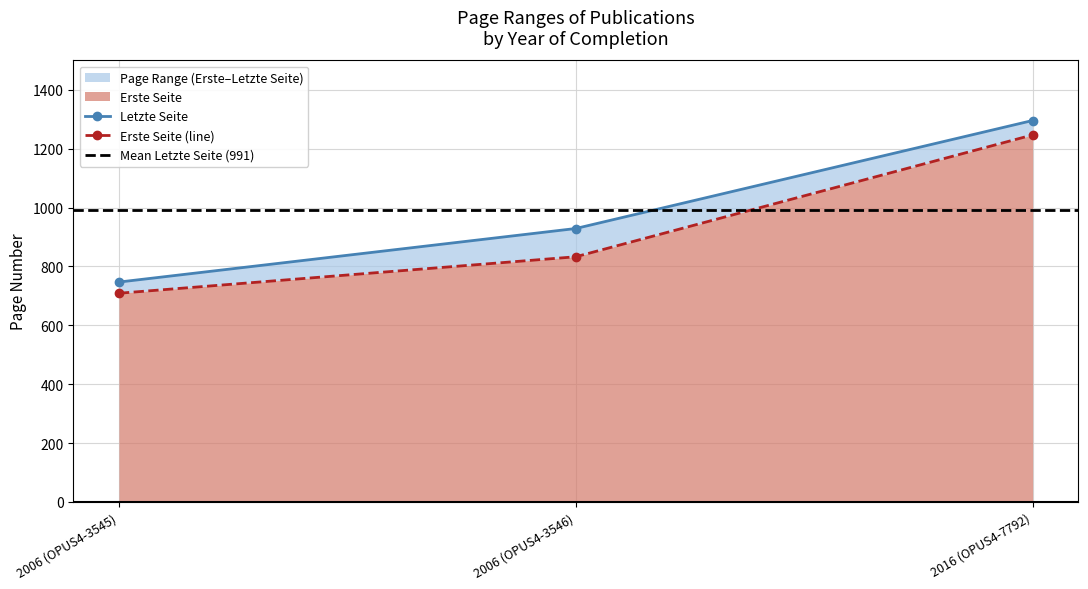

At which category is the sum across all series the highest?

2016 (OPUS4-7792)